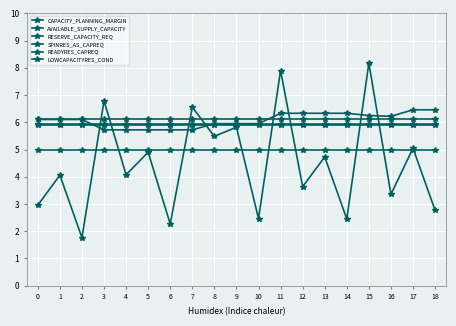

Rank the series by their maximum value, from highest to lowest.

CAPACITY_PLANNING_MARGIN, AVAILABLE_SUPPLY_CAPACITY, READYRES_CAPREQ, RESERVE_CAPACITY_REQ, SPINRES_AS_CAPREQ, LOWCAPACITYRES_COND